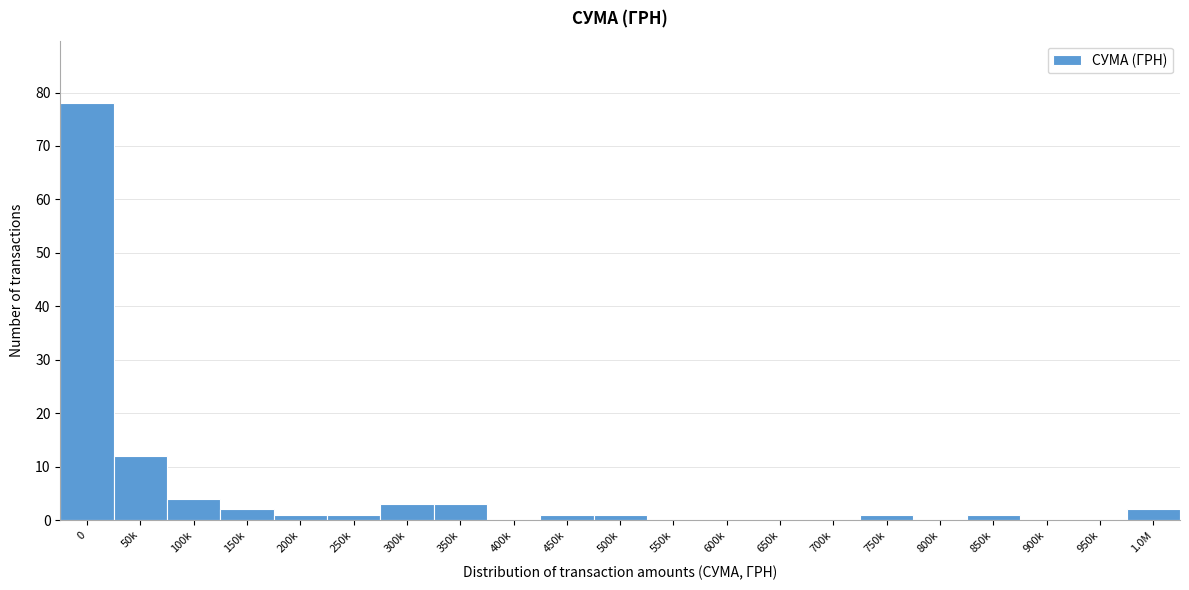

Reading left to right, extract all data points from this chart.

0=78	50k=12	100k=4	150k=2	200k=1	250k=1	300k=3	350k=3	400k=0	450k=1	500k=1	550k=0	600k=0	650k=0	700k=0	750k=1	800k=0	850k=1	900k=0	950k=0	1.0M=2